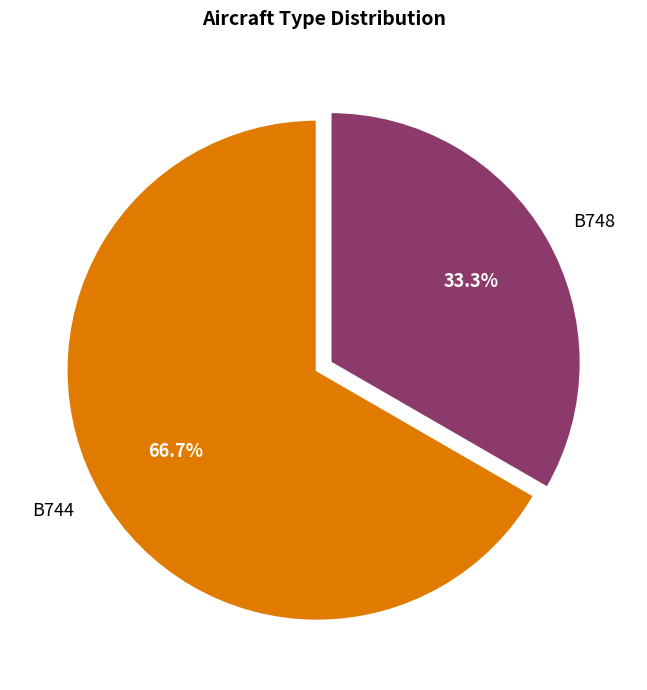

What percentage is the B744 slice, to the nearest percent?

67%